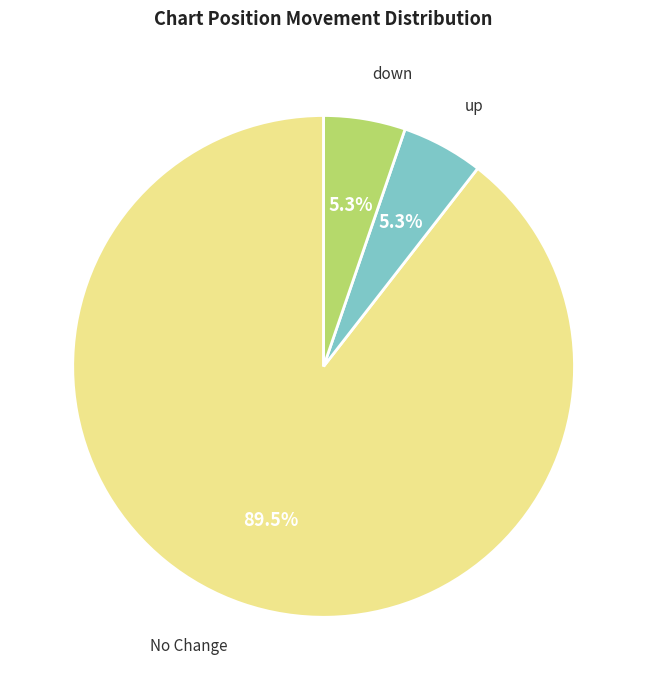

Is there a majority slice in this chart?

Yes